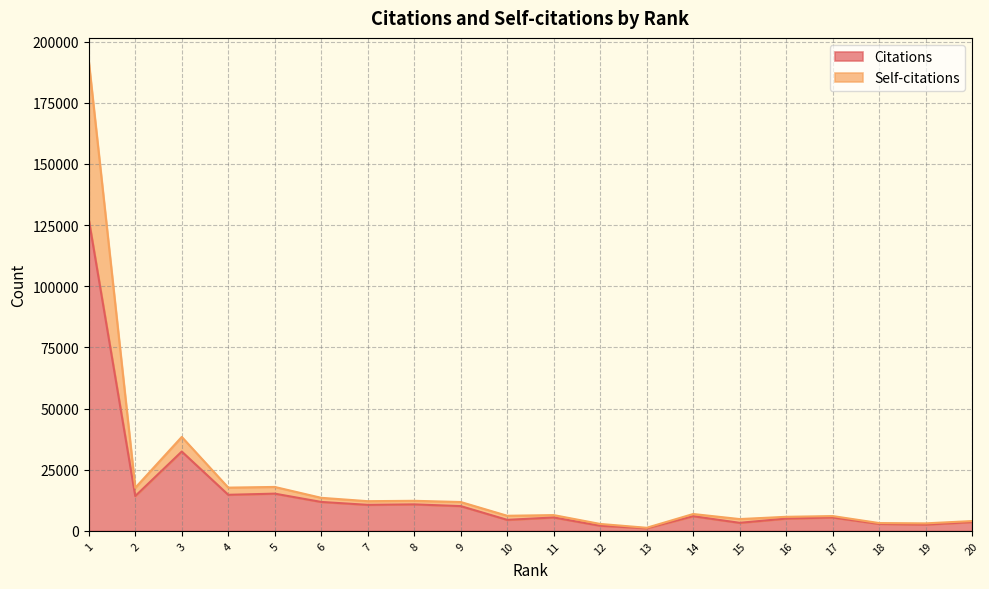

True or false: Citations and Self-citations cross at least once.

False